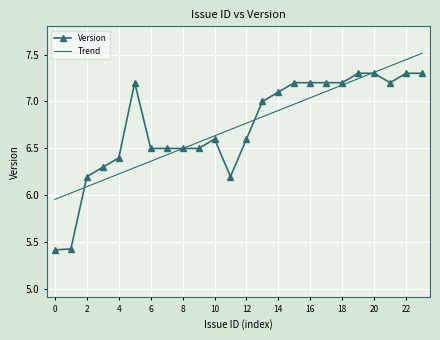

List the series in order of their peak value, lowest first.

Version, Trend